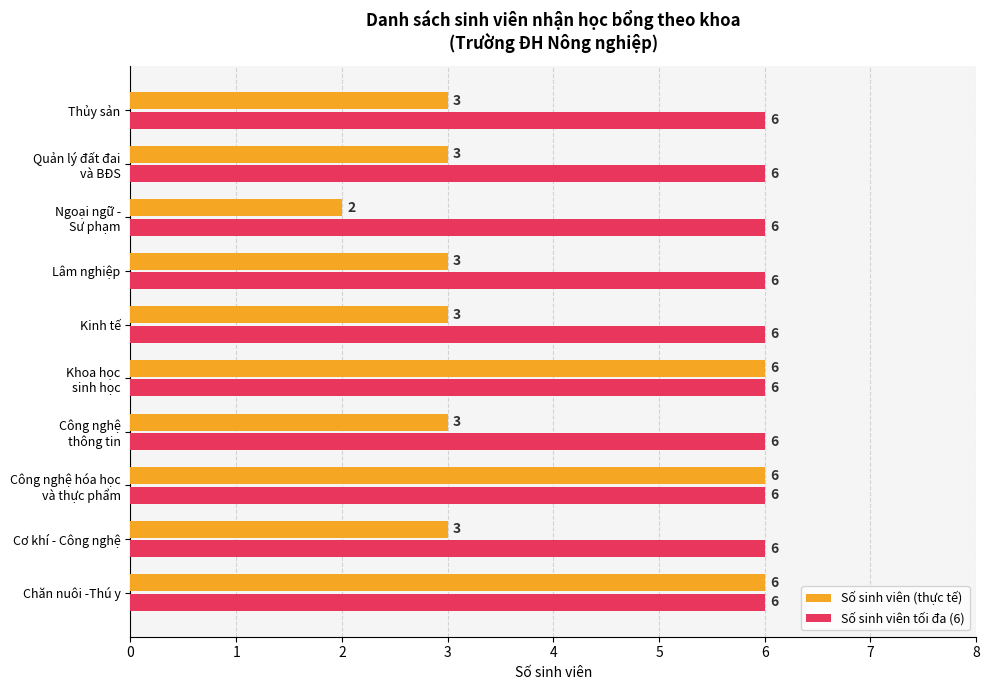

What is the approximate value of Số sinh viên tối đa (6) at Thủy sản?

6